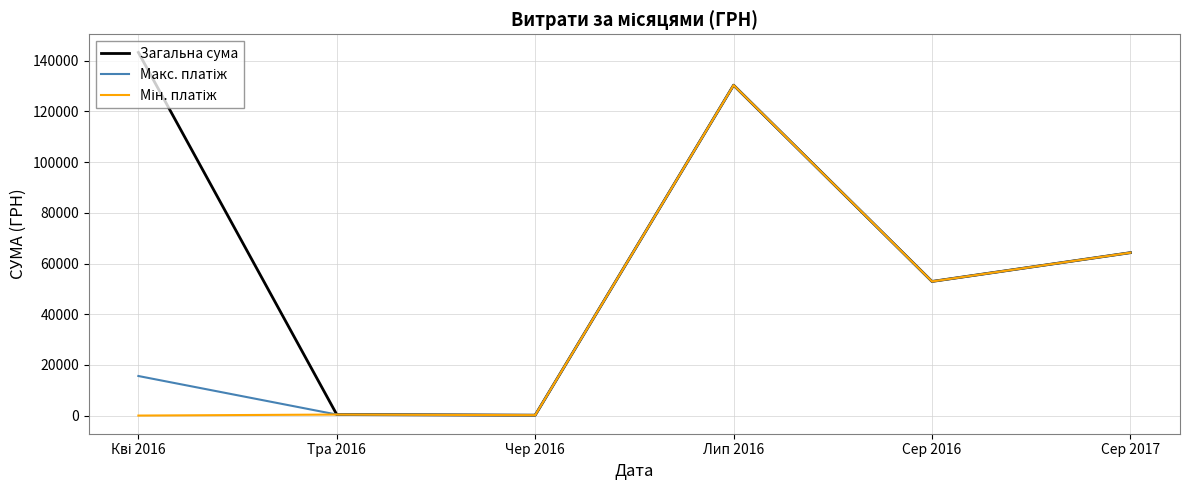

What is the smallest value displayed?

22.5